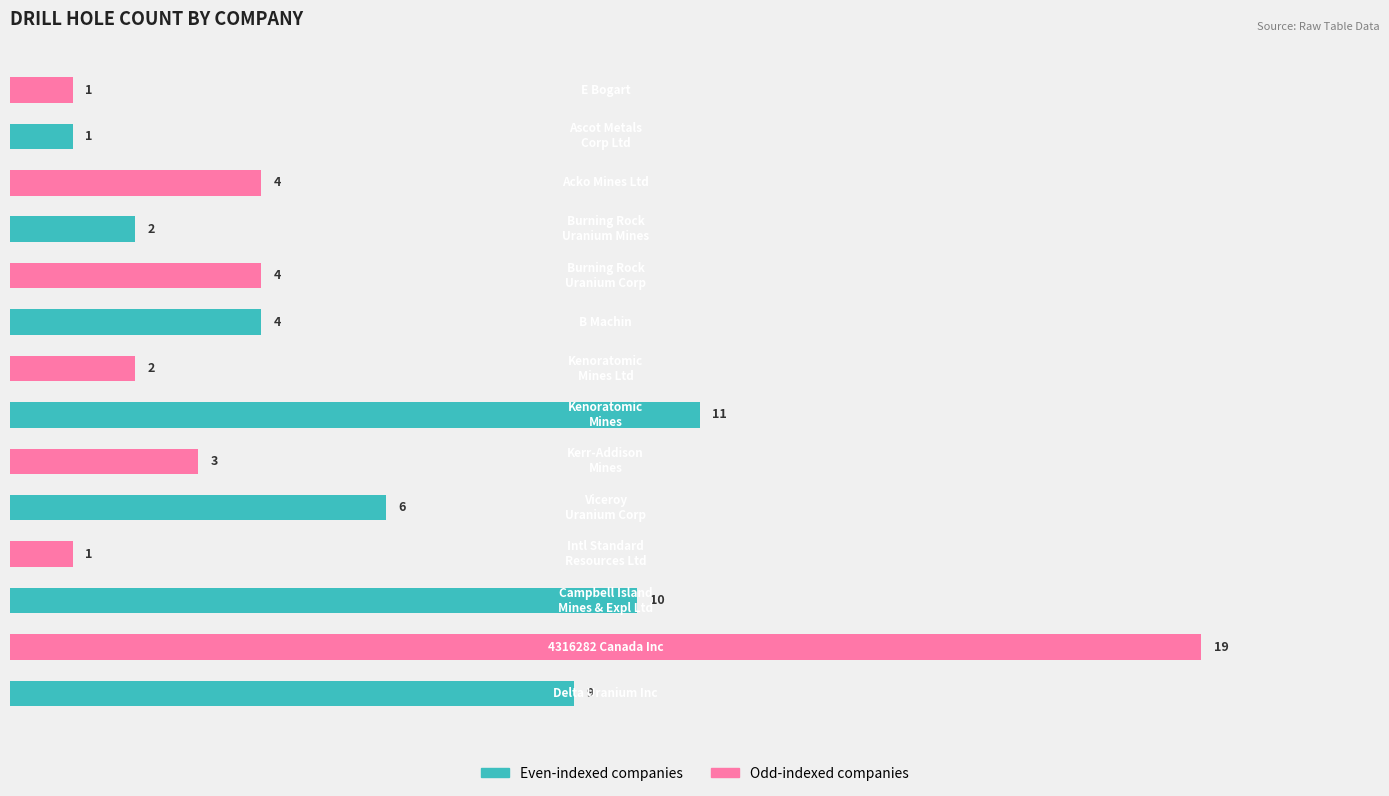

Does the chart contain stacked bars?

No